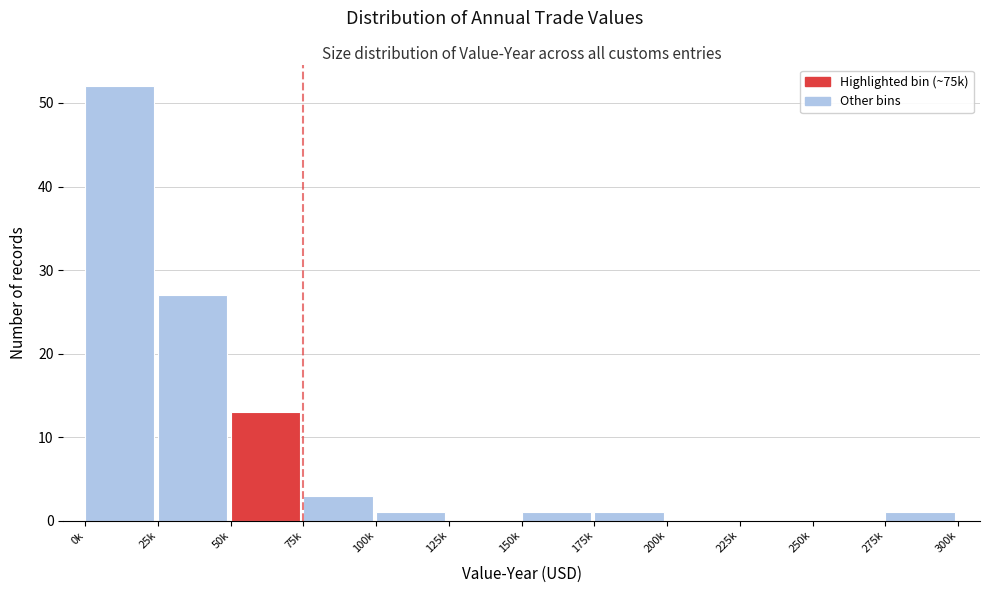

Reading right to left, transcribe all the data shown in this chart.

275k=1	250k=0	225k=0	200k=0	175k=1	150k=1	125k=0	100k=1	75k=3	50k=13	25k=27	0k=52